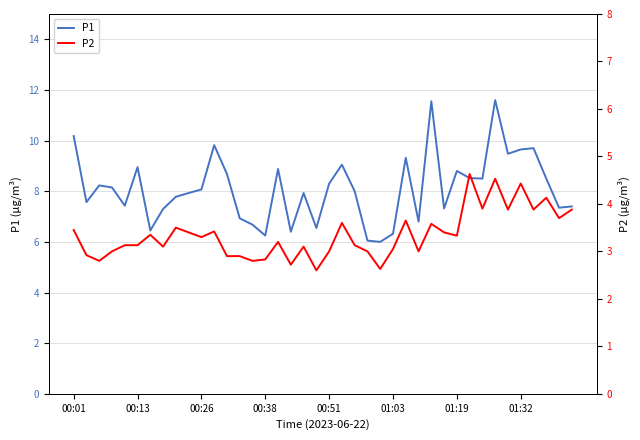

True or false: P2 and P1 cross at least once.

False